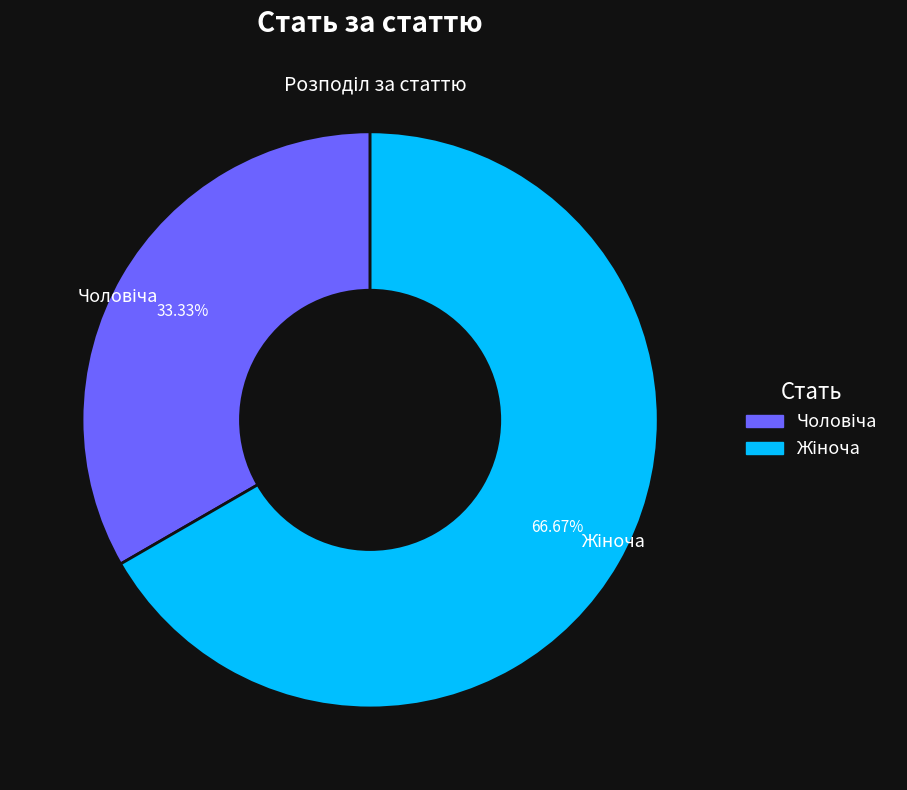

To the nearest percent, what is the average slice percentage?

50%